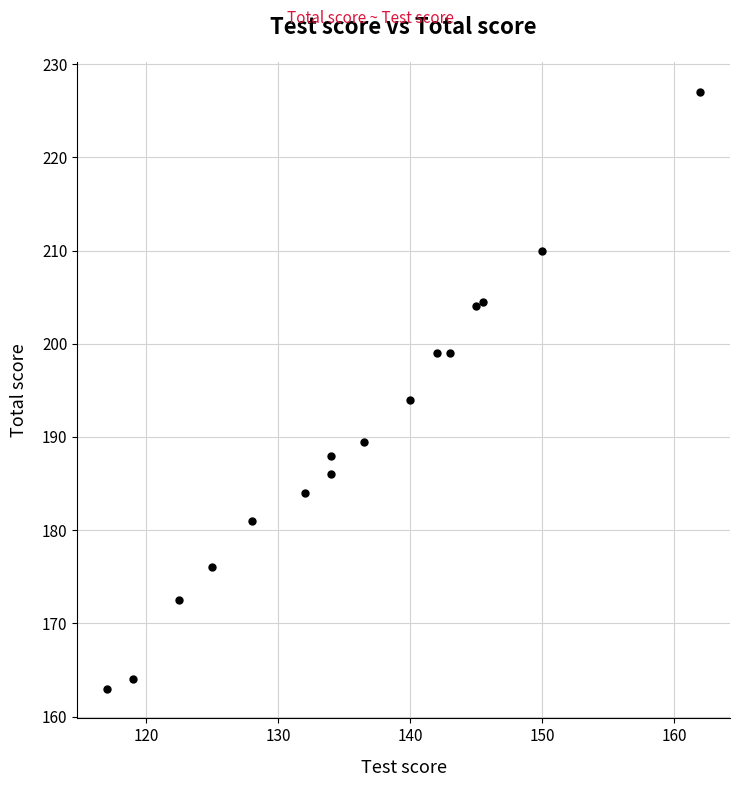

What is the range of X values (max minus min)?

45.0